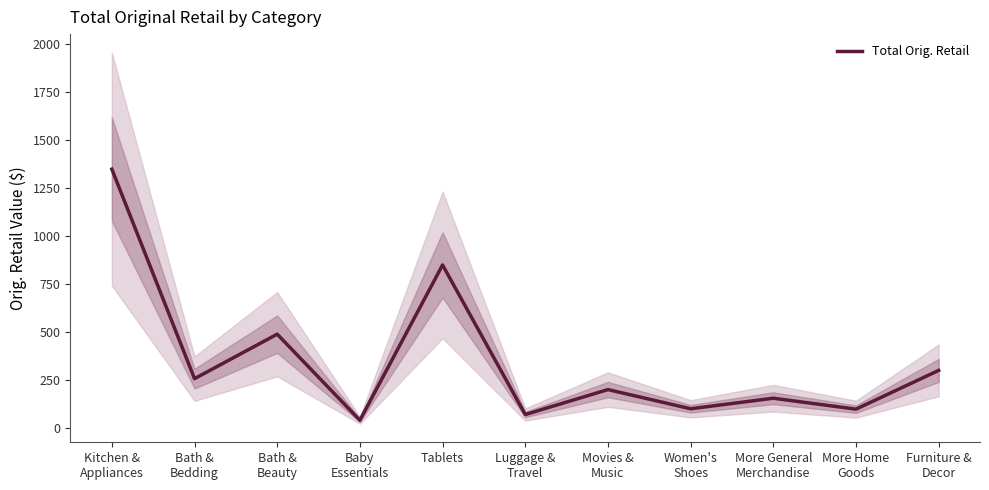

What is the smallest value displayed?

40.0